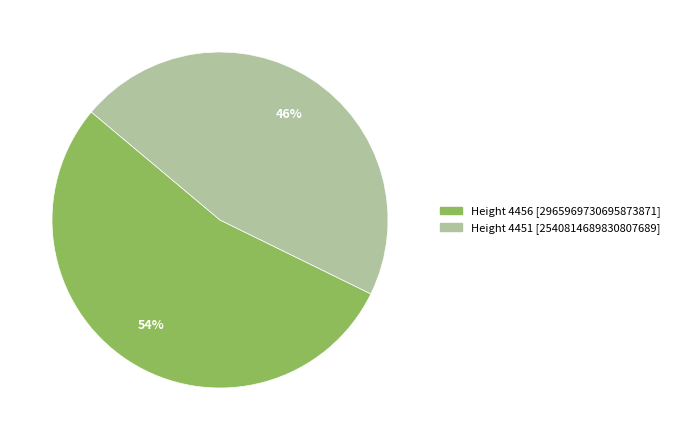

Is there any slice that represents more than half of the pie?

Yes